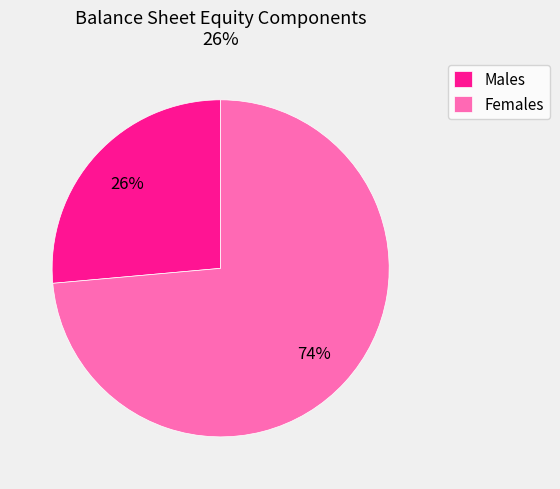

What is the largest slice in the pie chart?

Females